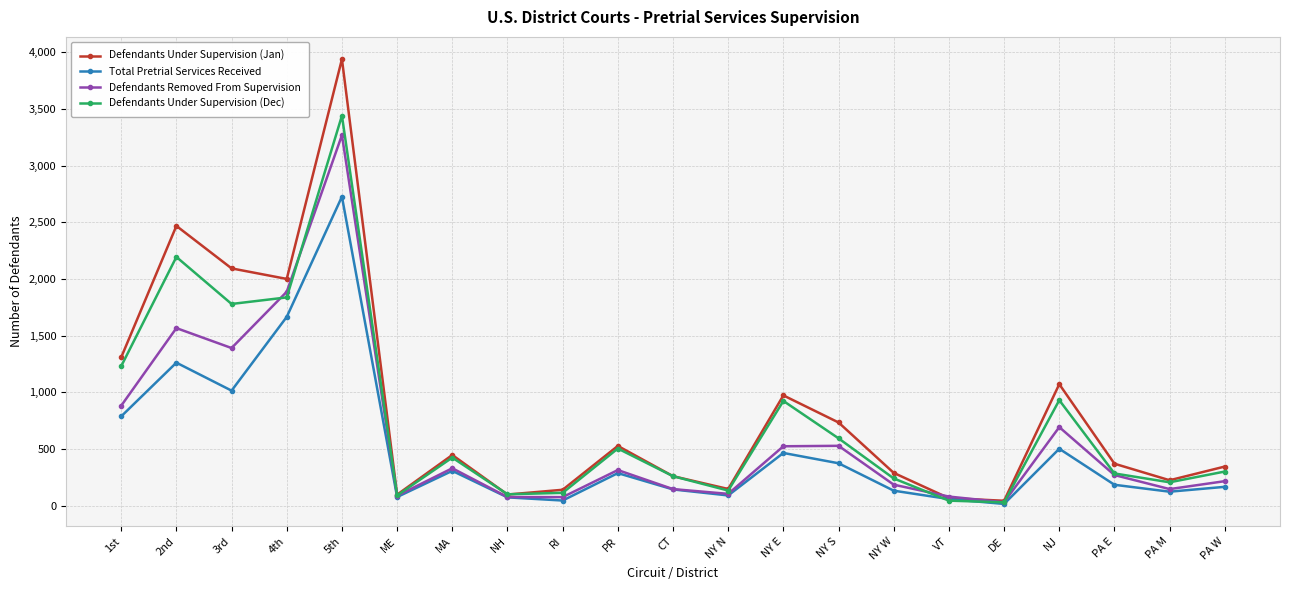

What position from the left is PR?

10